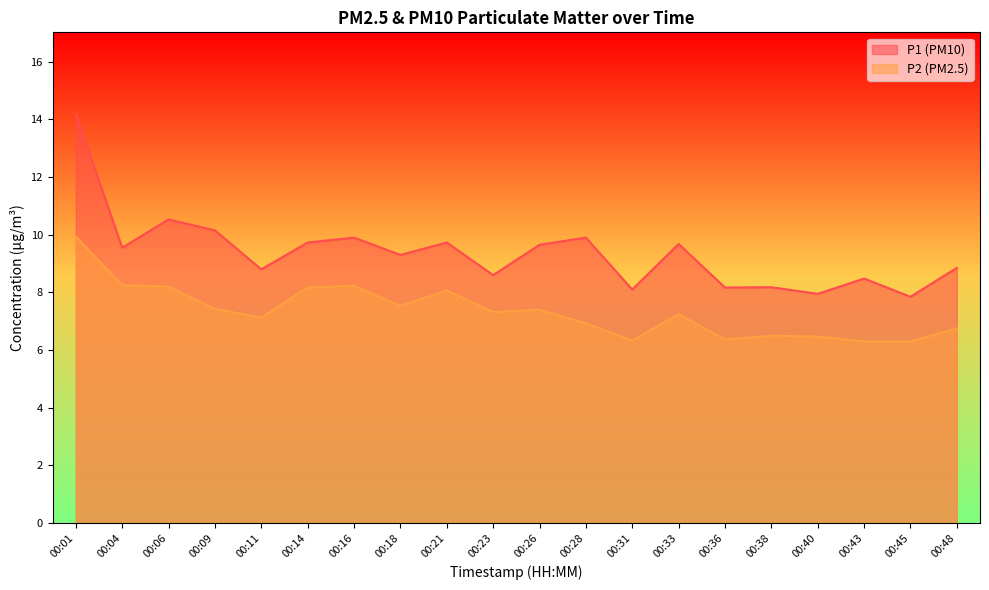

What is the average value of the P1 series?

9.4